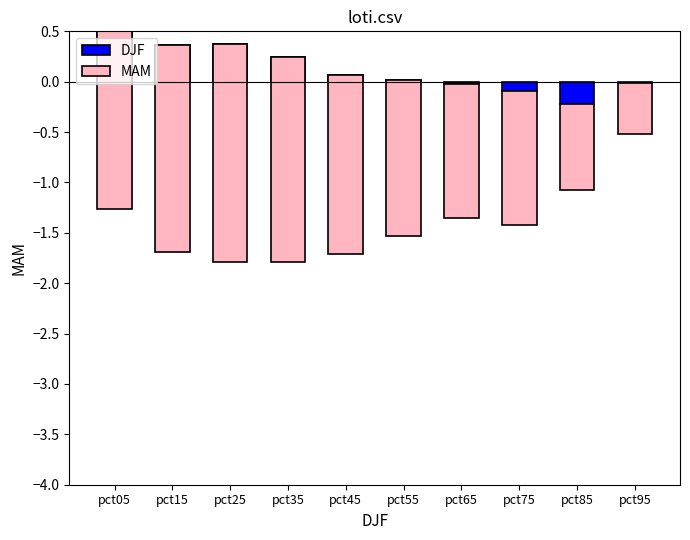

How many bars are there in total?

20